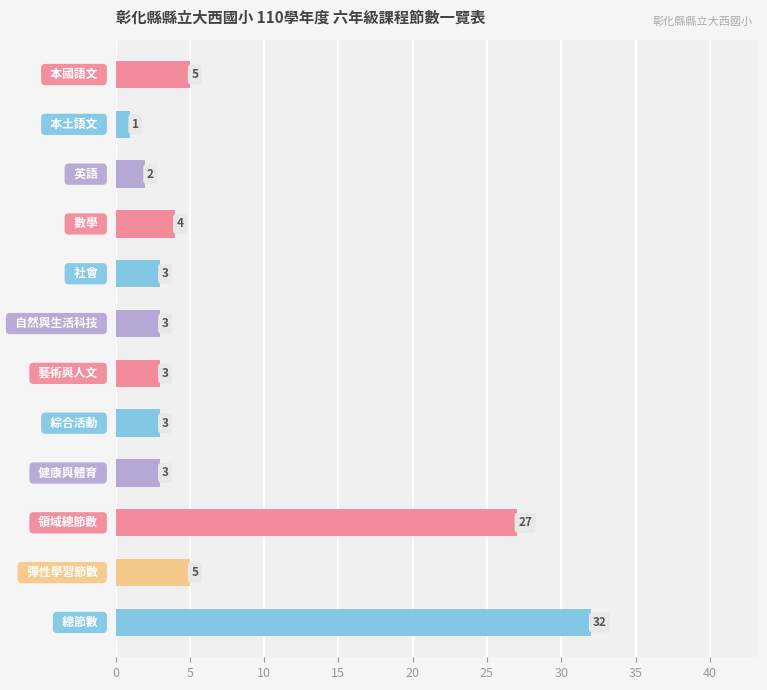

What is the average value?

8